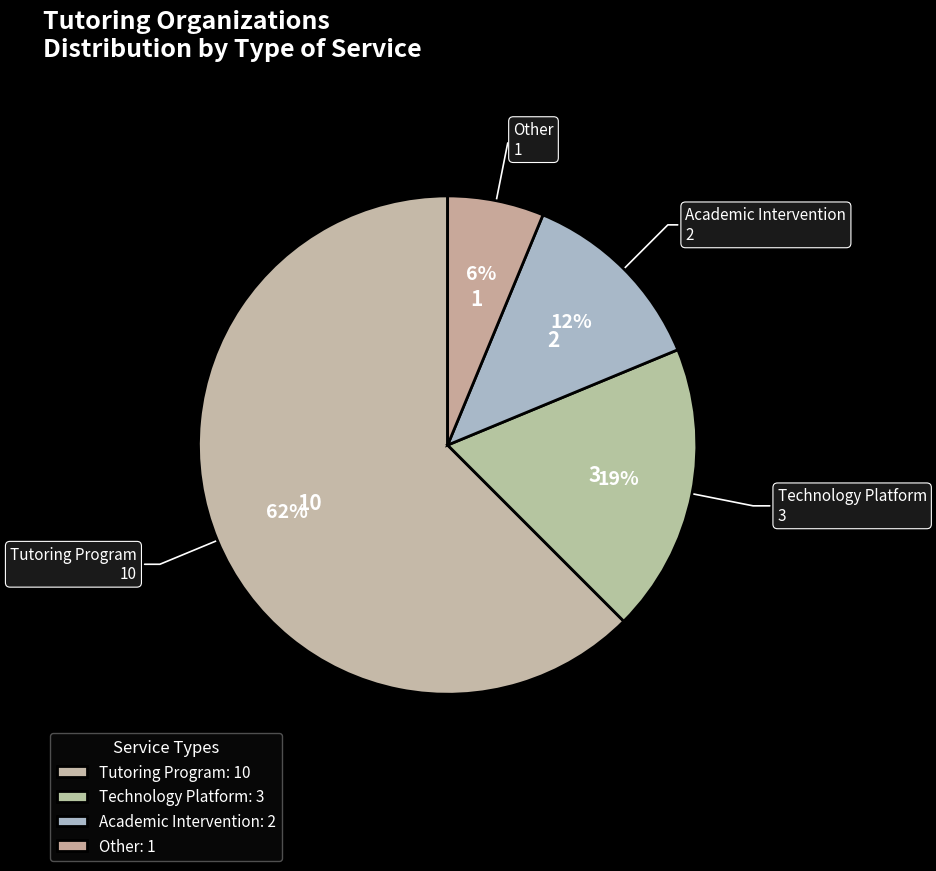

To the nearest percent, what is the difference between the largest and smallest slice percentages?

56%